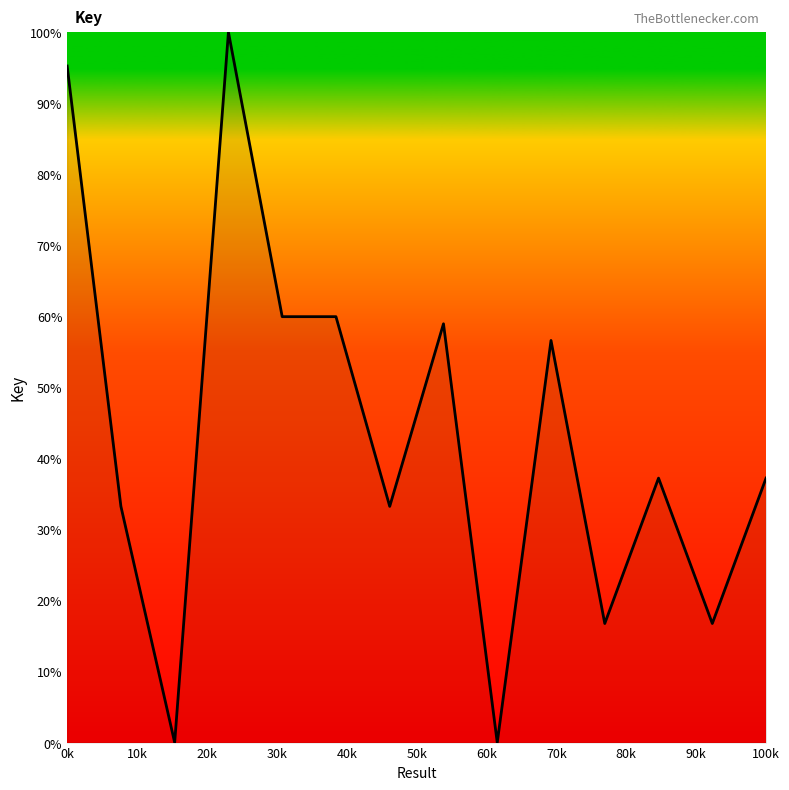

What is the maximum value shown in the chart?

100.0